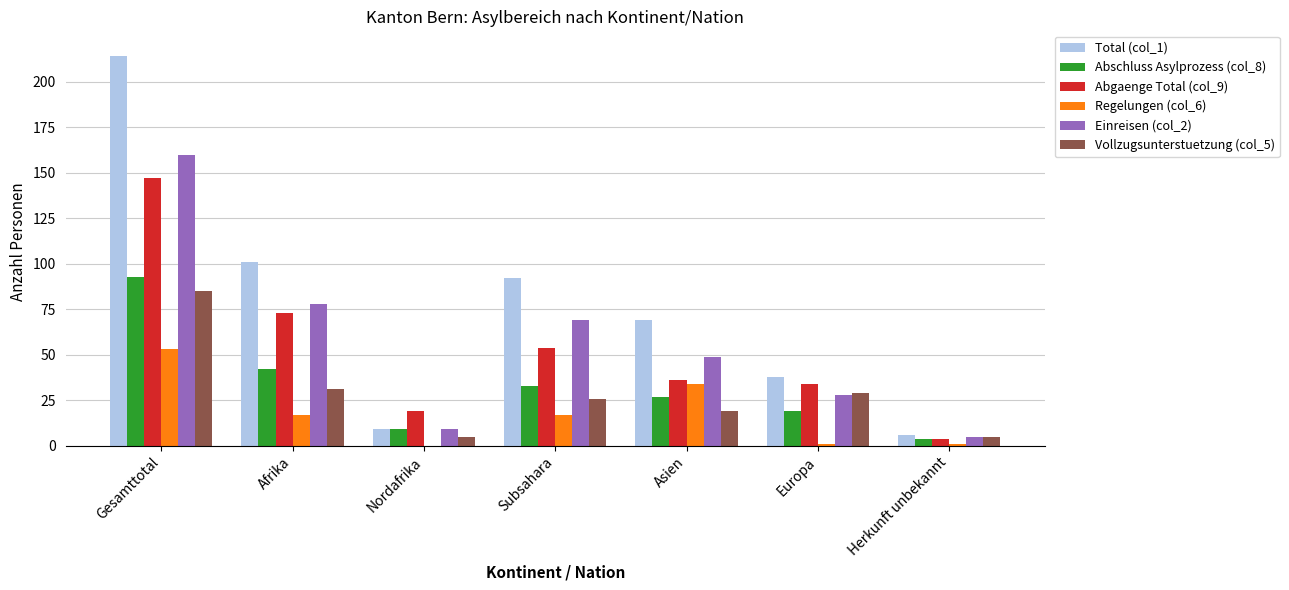

What is the sum of the Abgaenge Total (col_9) values at Subsahara and Asien?

90